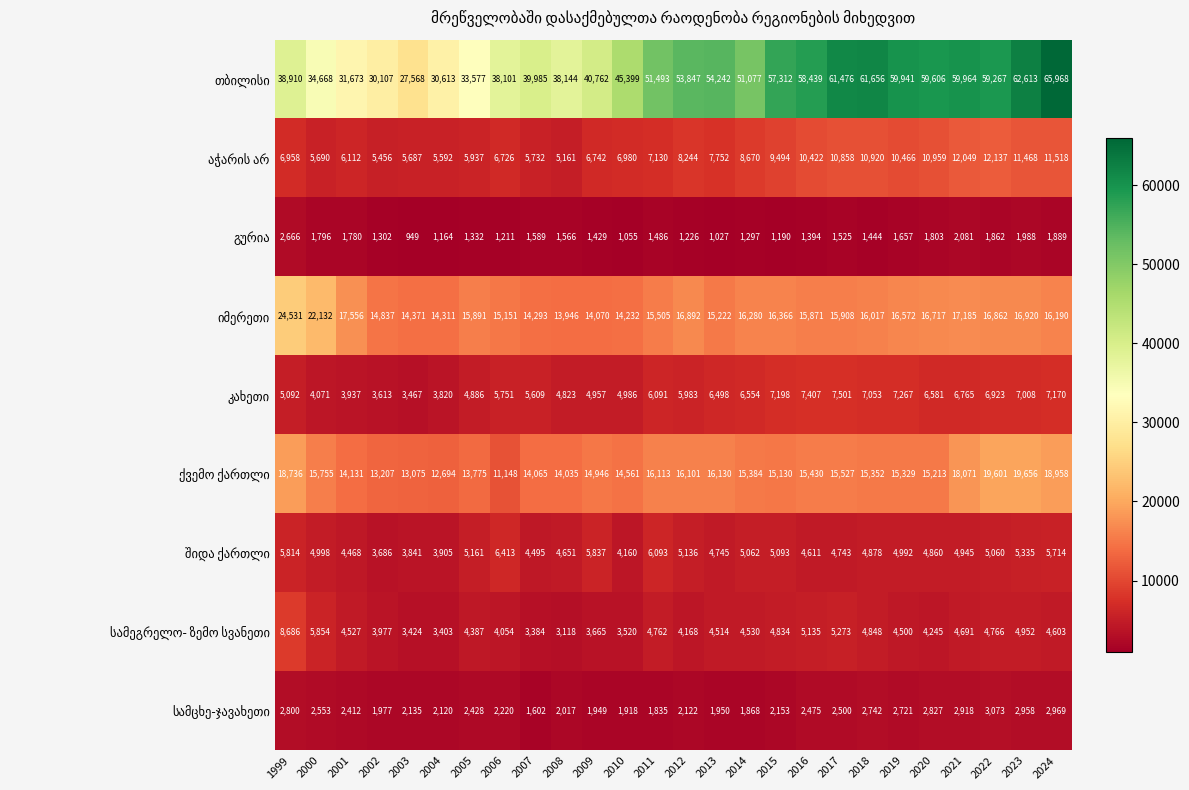

What is the greatest value displayed?

65968